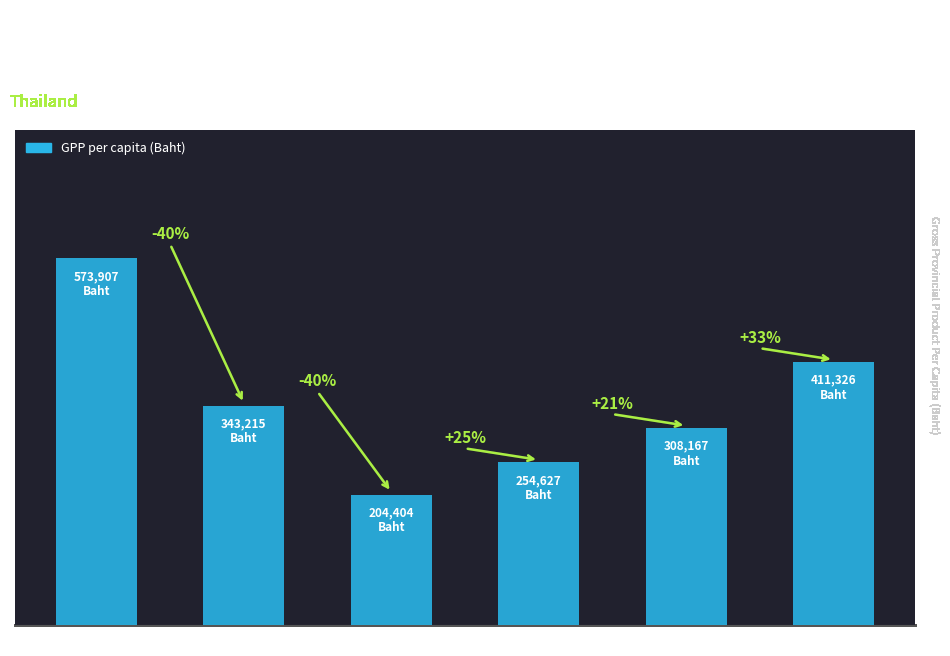

Is it true that the value at Nakhon Pathom is 86083?

False